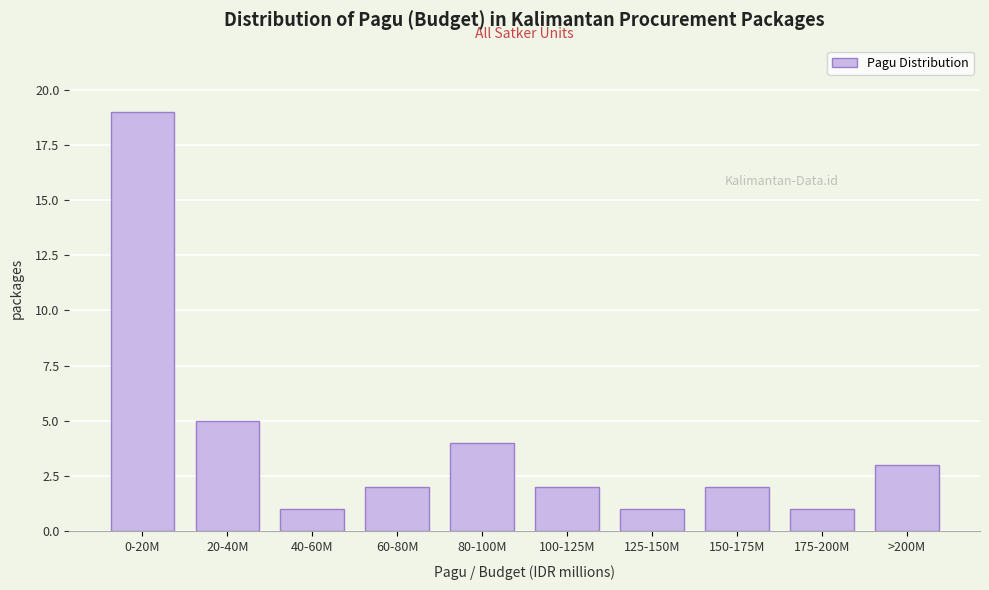

Reading right to left, list all the values displayed in this chart.

3	1	2	1	2	4	2	1	5	19